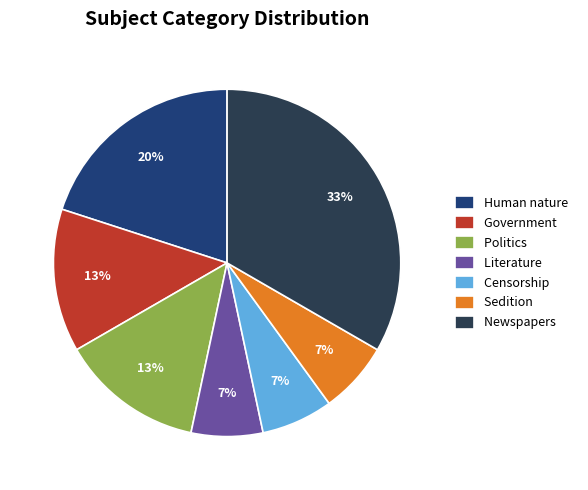

How many segments does this pie chart have?

7